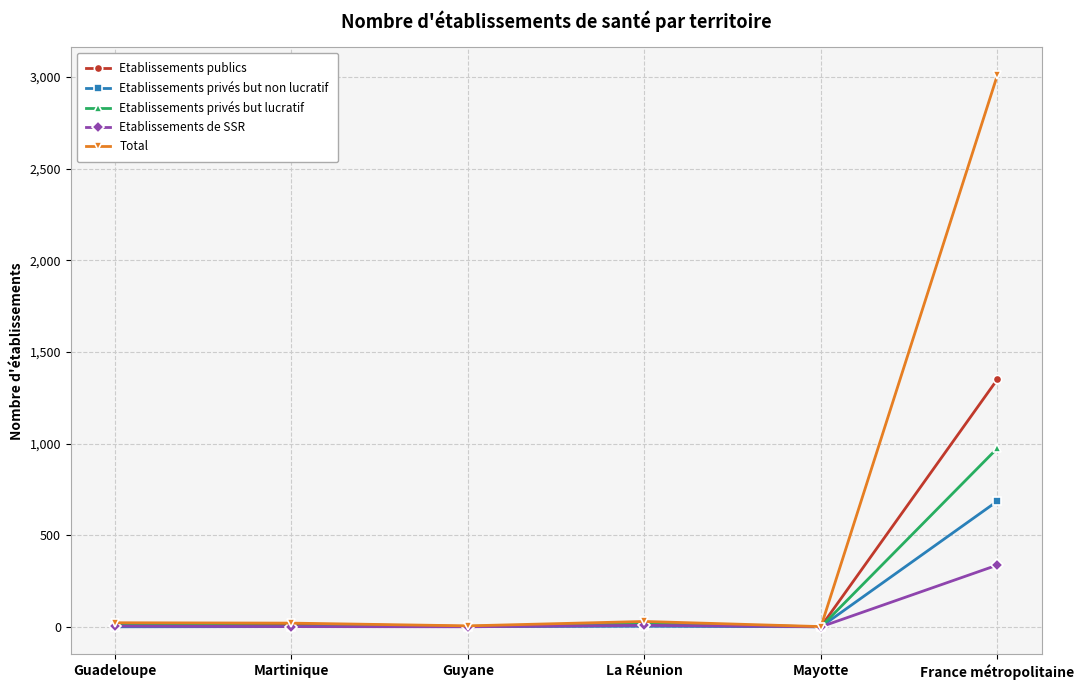

What is the label of the 6th point from the right?

Guadeloupe